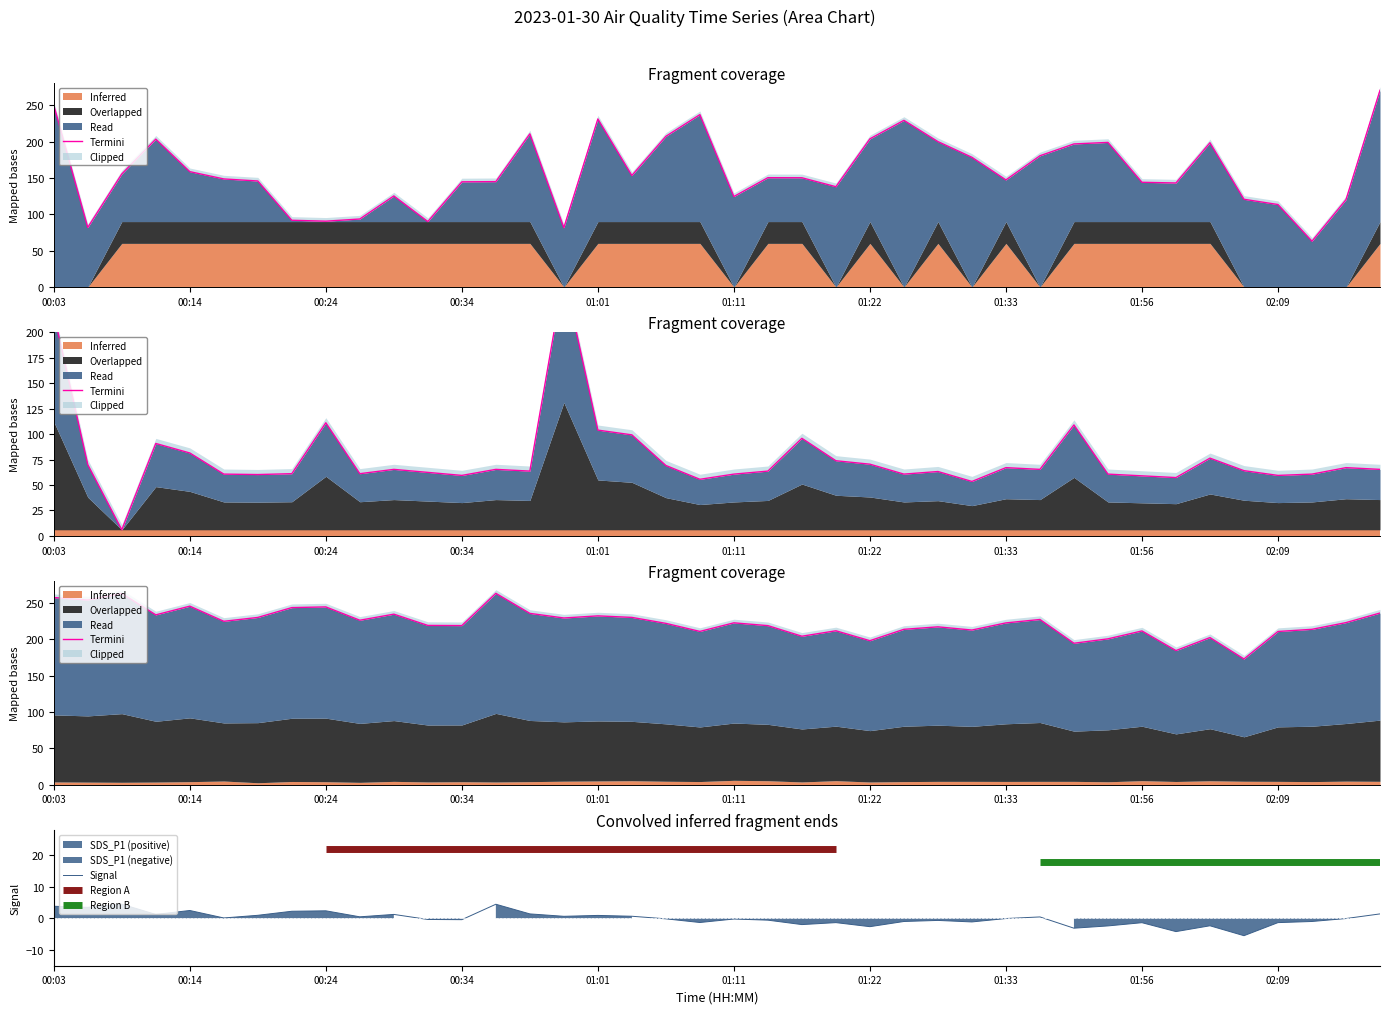

What is the maximum value for Signal?

4.5